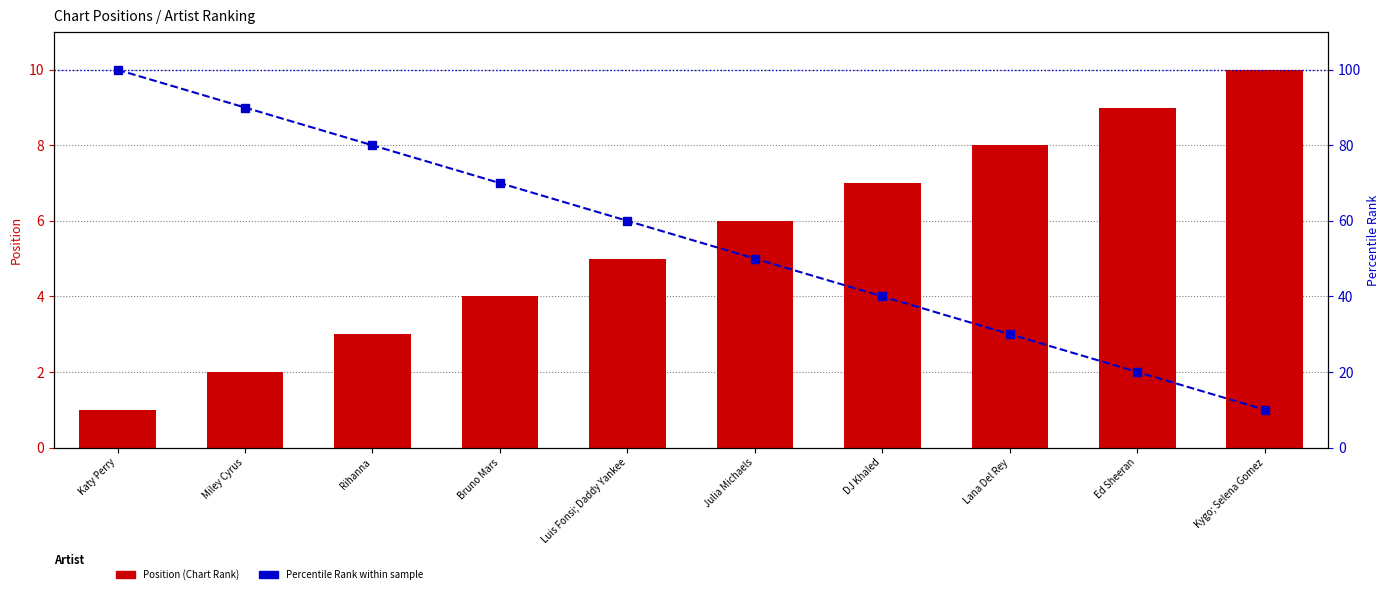

Rank the categories by Percentile Rank (within sample) value from lowest to highest.

Kygo; Selena Gomez, Ed Sheeran, Lana Del Rey, DJ Khaled, Julia Michaels, Luis Fonsi; Daddy Yankee, Bruno Mars, Rihanna, Miley Cyrus, Katy Perry